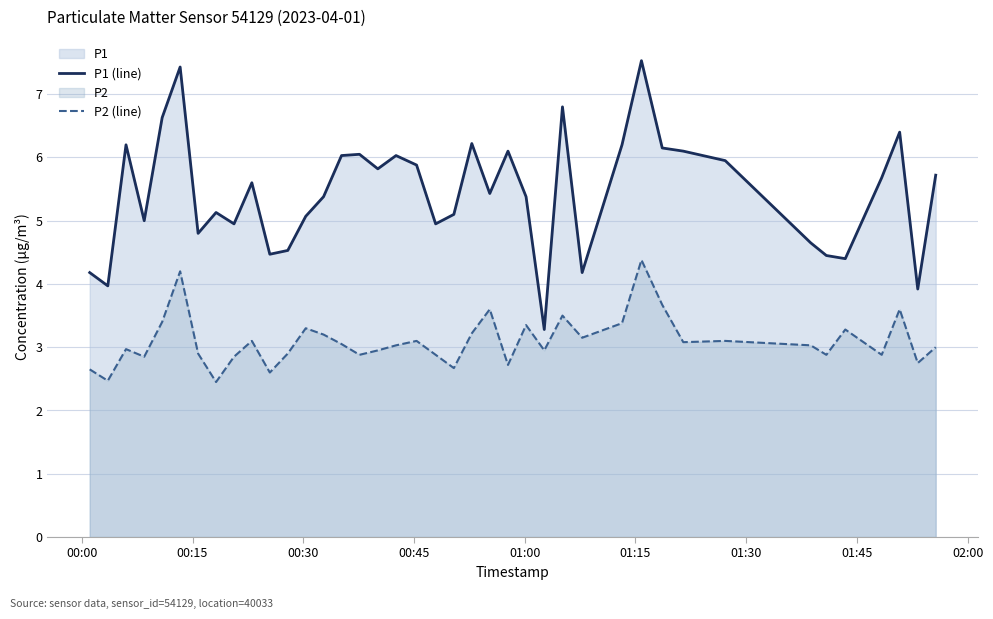

True or false: P2 (line) and P1 (line) cross at least once.

False